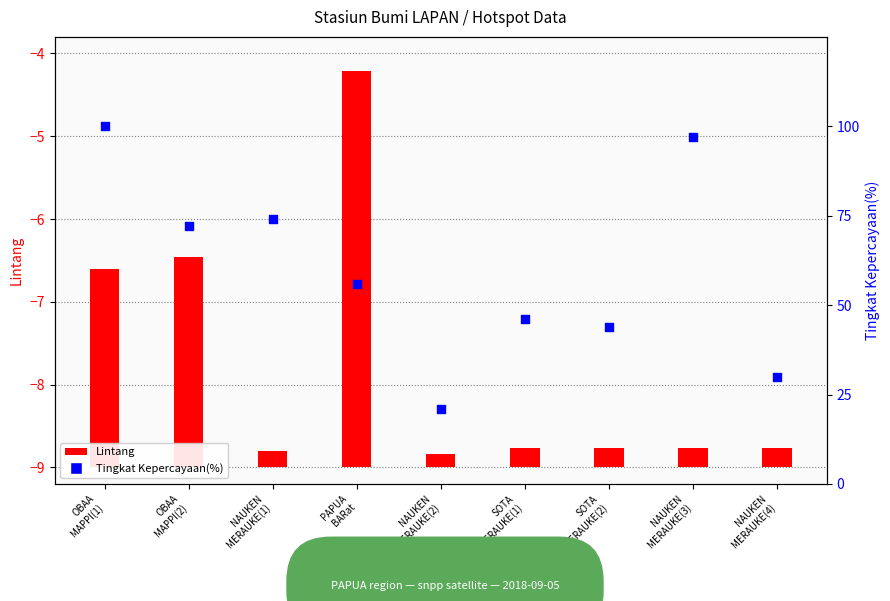

Which series has the largest total across all categories?

Tingkat Kepercayaan(%)